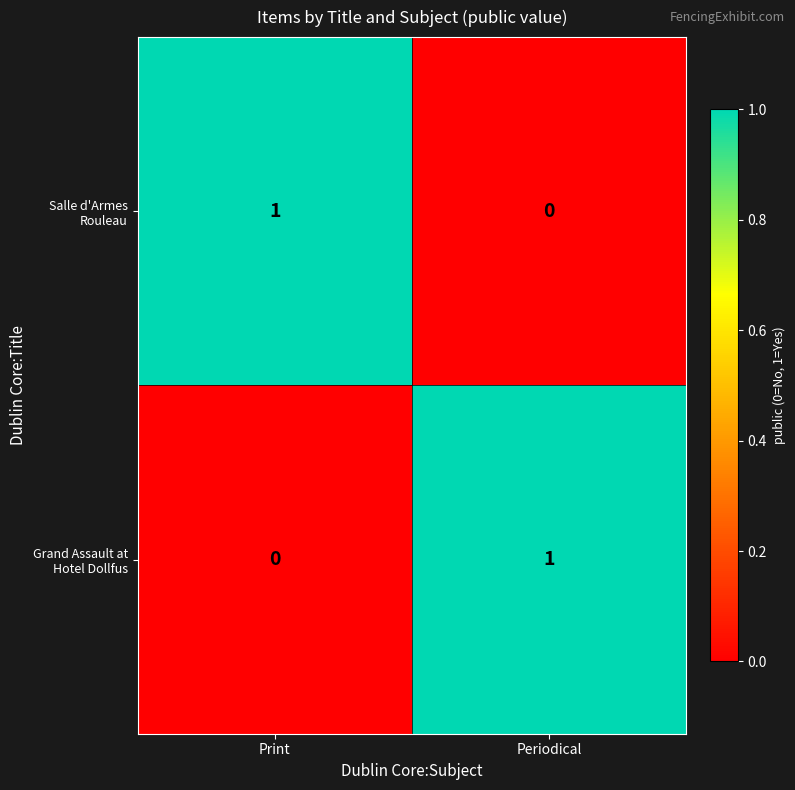

How many categories are shown in the chart?

2